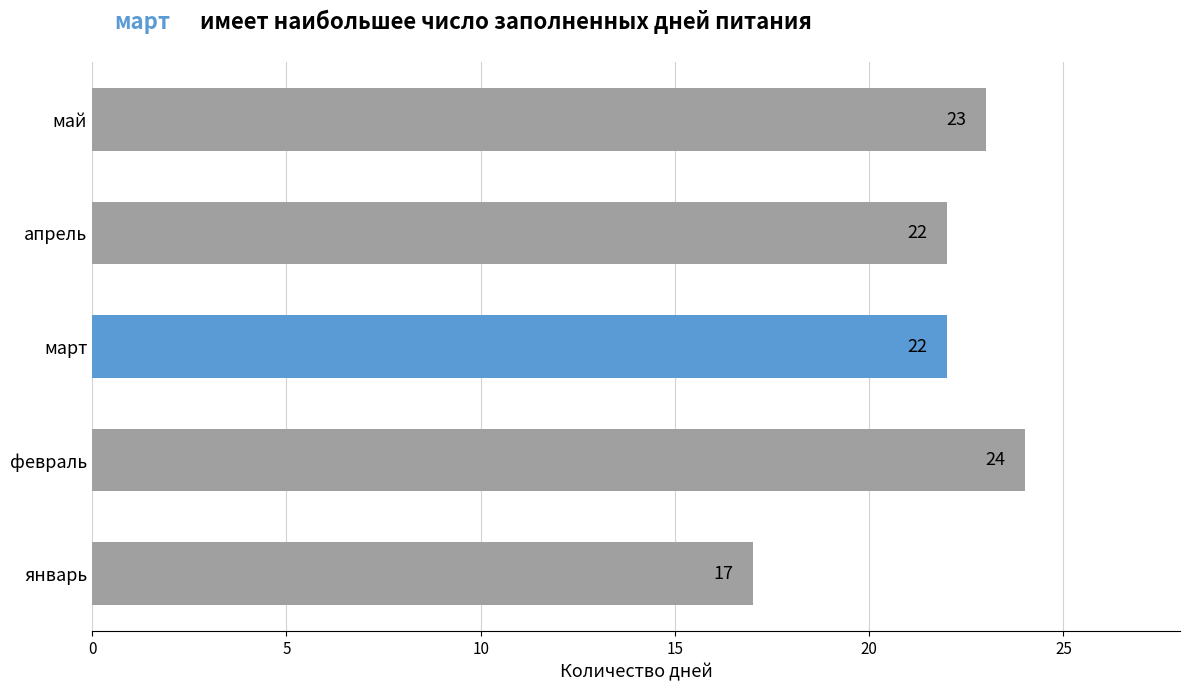

Count the number of categories in the chart.

5